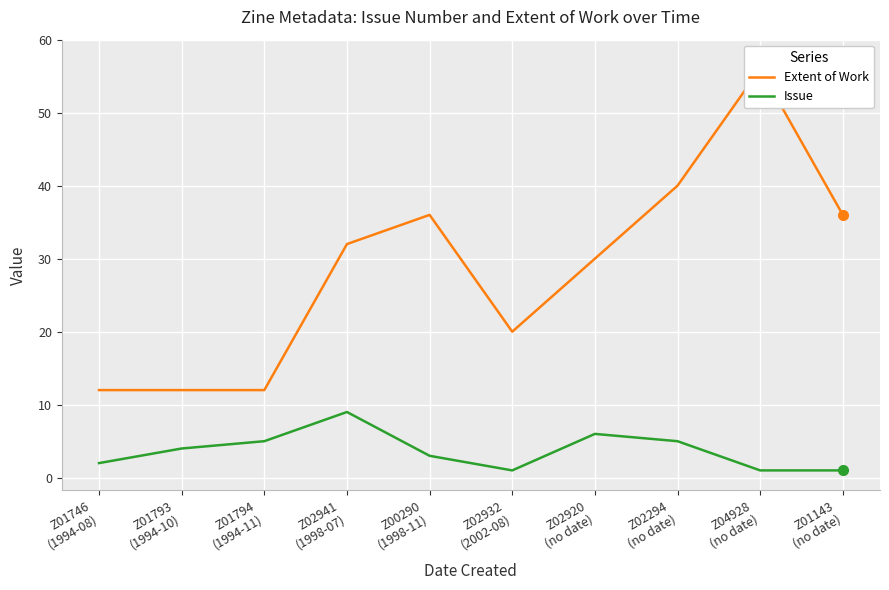

At which label is Issue closest to 5?

Z01794
(1994-11)